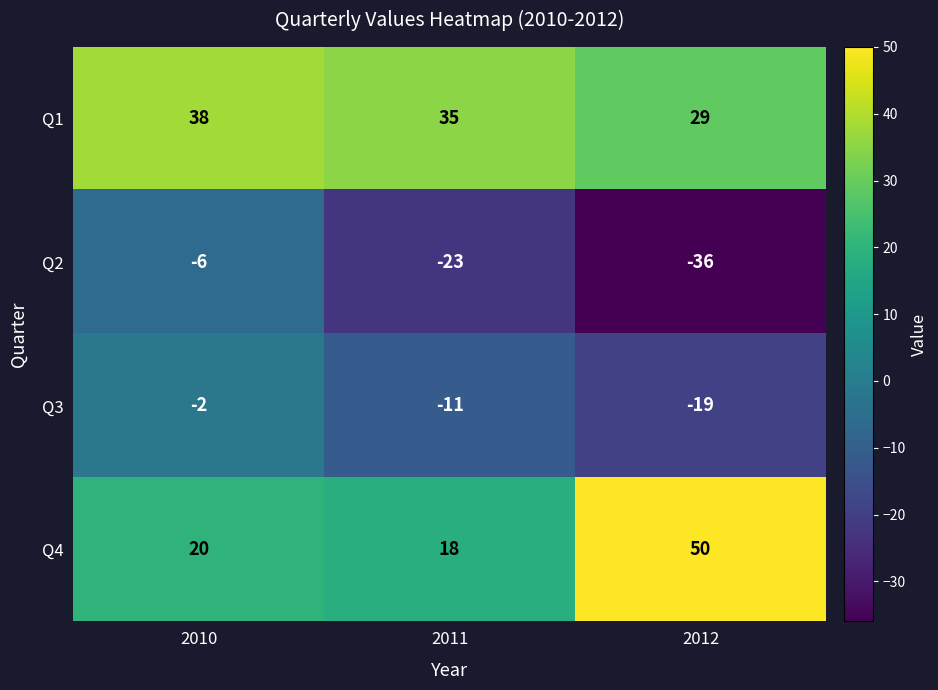

What is the minimum value shown in the chart?

-36